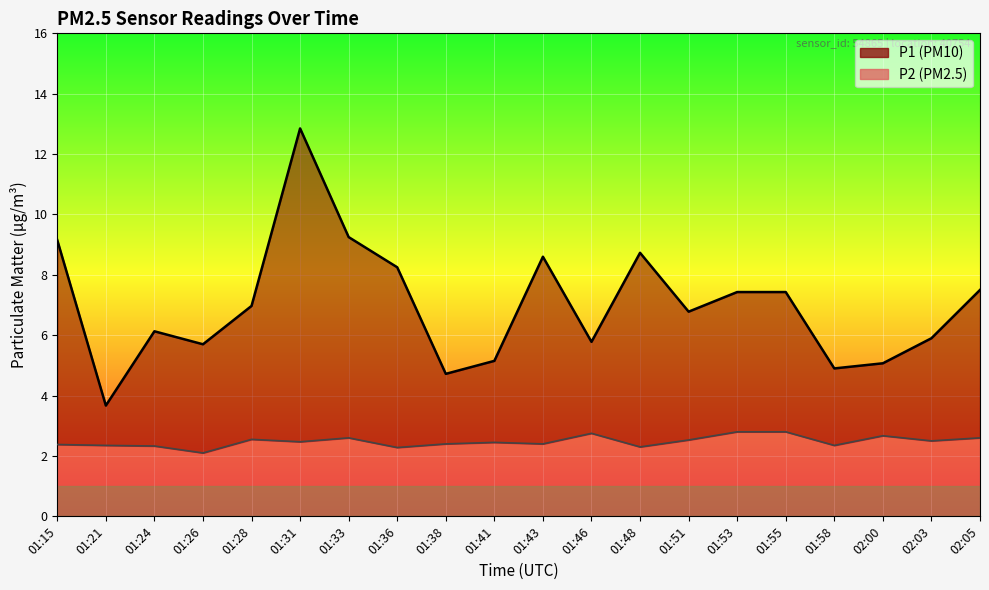

What is the difference between the maximum and minimum values in the P2 series?

0.7